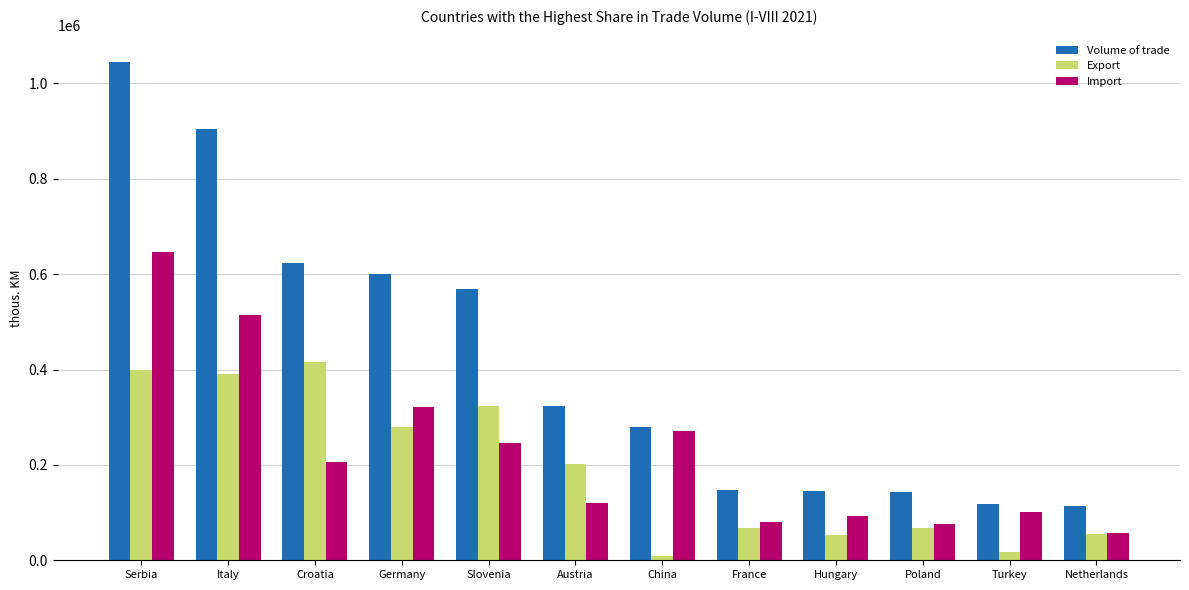

What is the difference between the Export values at Hungary and Slovenia?

269779.1